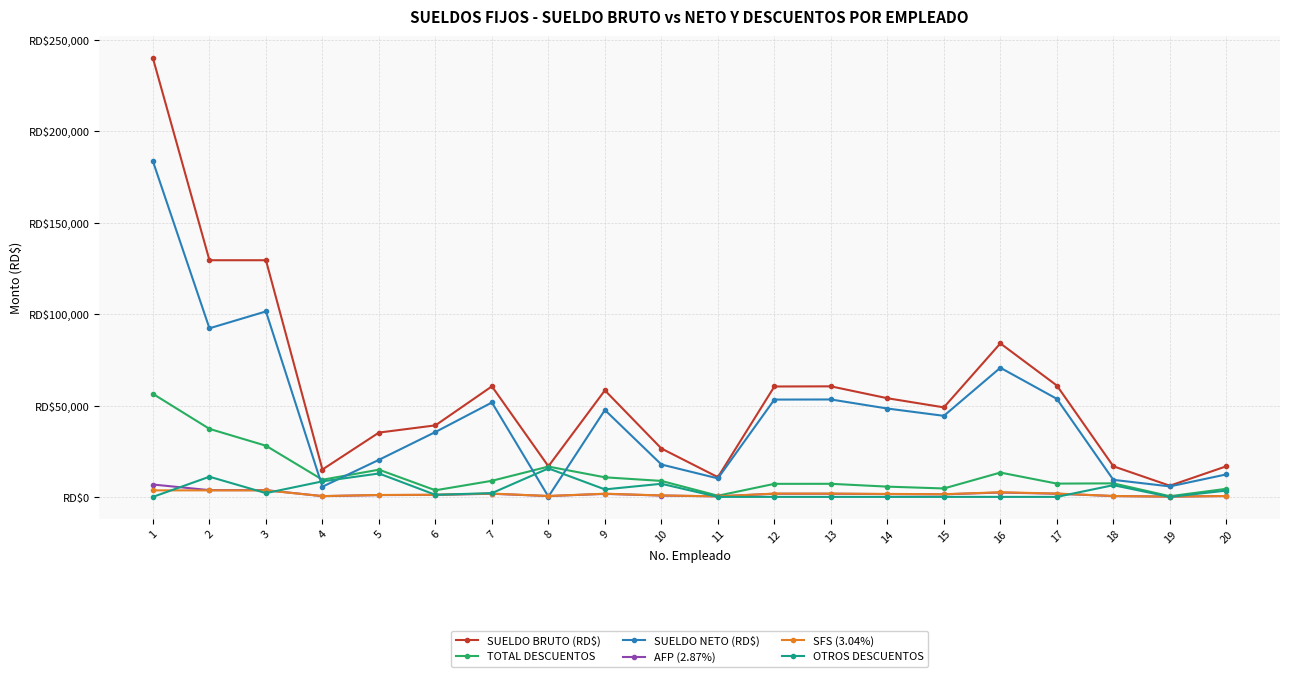

Between which two adjacent categories do SUELDO NETO (RD$) and SFS (3.04%) first intersect?

7 and 8